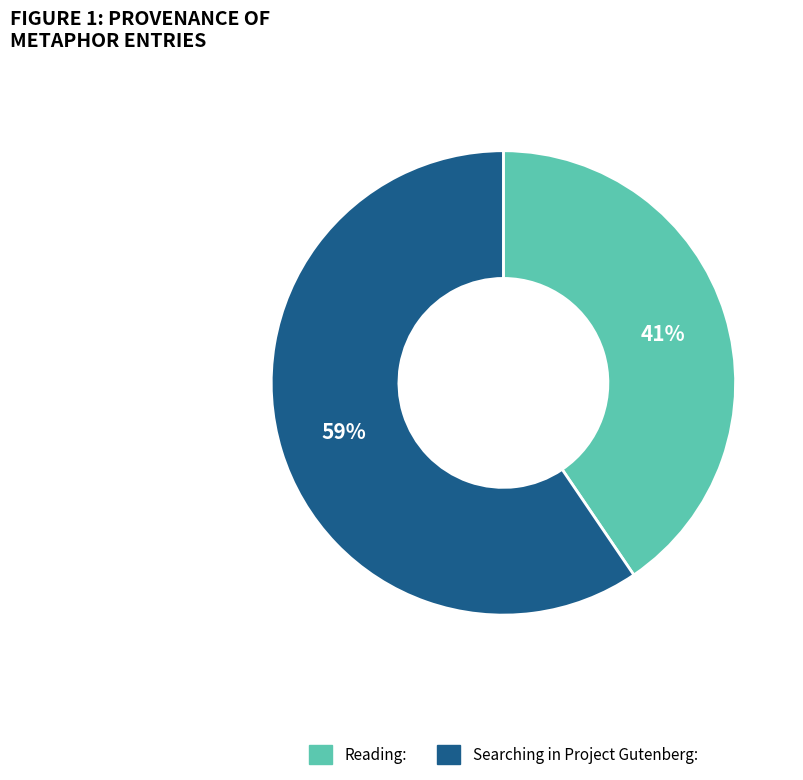

What is the smallest slice in the pie chart?

Reading